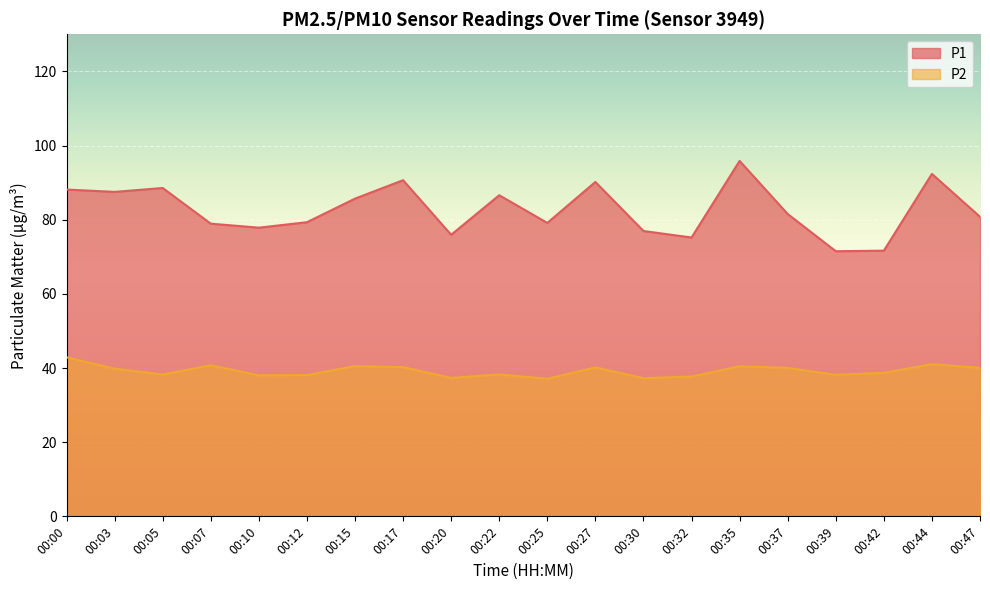

In P2, how many points are lower than both neighbors (excluding endpoints)?

6